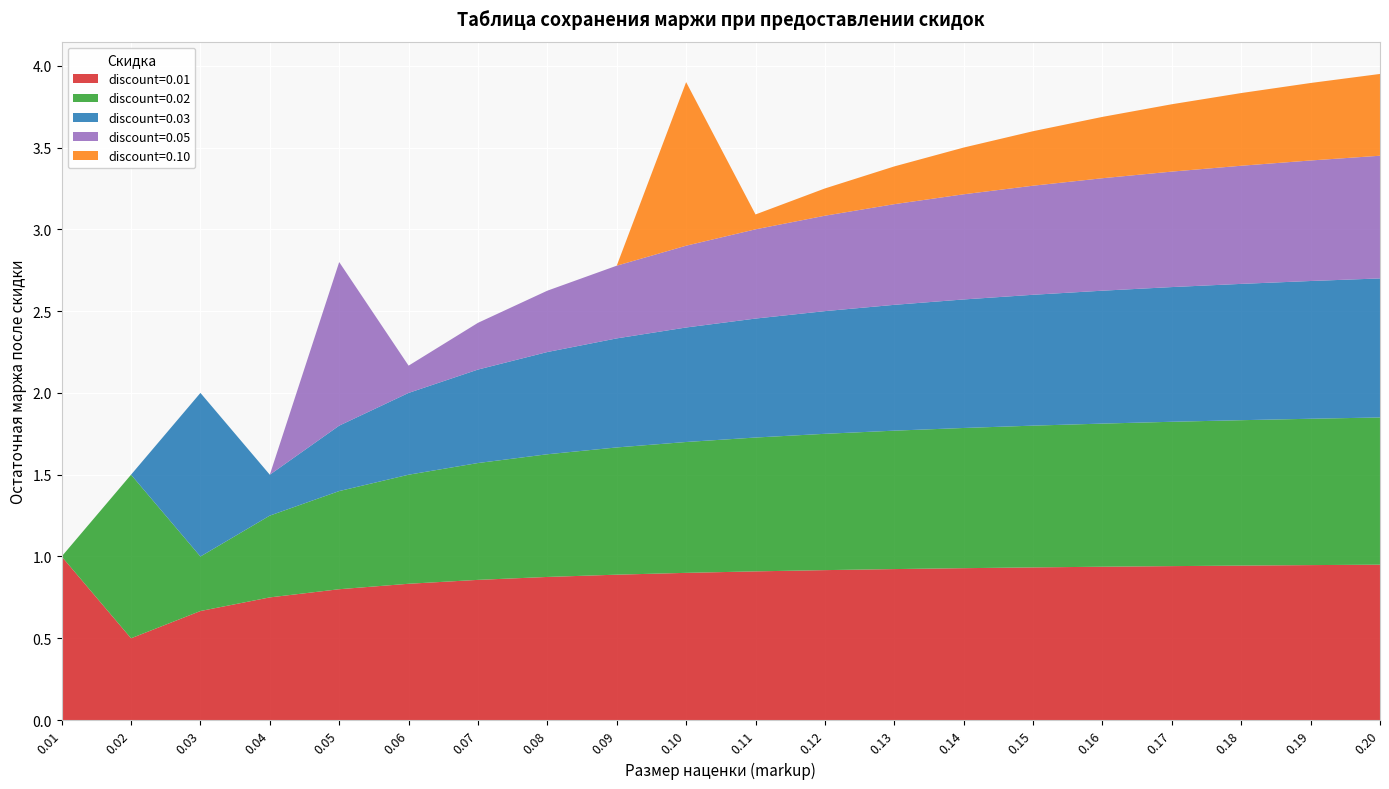

Reading left to right, list all the values displayed in this chart.

discount=0.01: 1.0	0.5	0.7	0.8	0.8	0.8	0.9	0.9	0.9	0.9	0.9	0.9	0.9	0.9	0.9	0.9	0.9	0.9	0.9	0.9
discount=0.02: 0.0	1.0	0.3	0.5	0.6	0.7	0.7	0.8	0.8	0.8	0.8	0.8	0.8	0.9	0.9	0.9	0.9	0.9	0.9	0.9
discount=0.03: 0.0	0.0	1.0	0.2	0.4	0.5	0.6	0.6	0.7	0.7	0.7	0.8	0.8	0.8	0.8	0.8	0.8	0.8	0.8	0.8
discount=0.05: 0.0	0.0	0.0	0.0	1.0	0.2	0.3	0.4	0.4	0.5	0.5	0.6	0.6	0.6	0.7	0.7	0.7	0.7	0.7	0.8
discount=0.10: 0.0	0.0	0.0	0.0	0.0	0.0	0.0	0.0	0.0	1.0	0.1	0.2	0.2	0.3	0.3	0.4	0.4	0.4	0.5	0.5